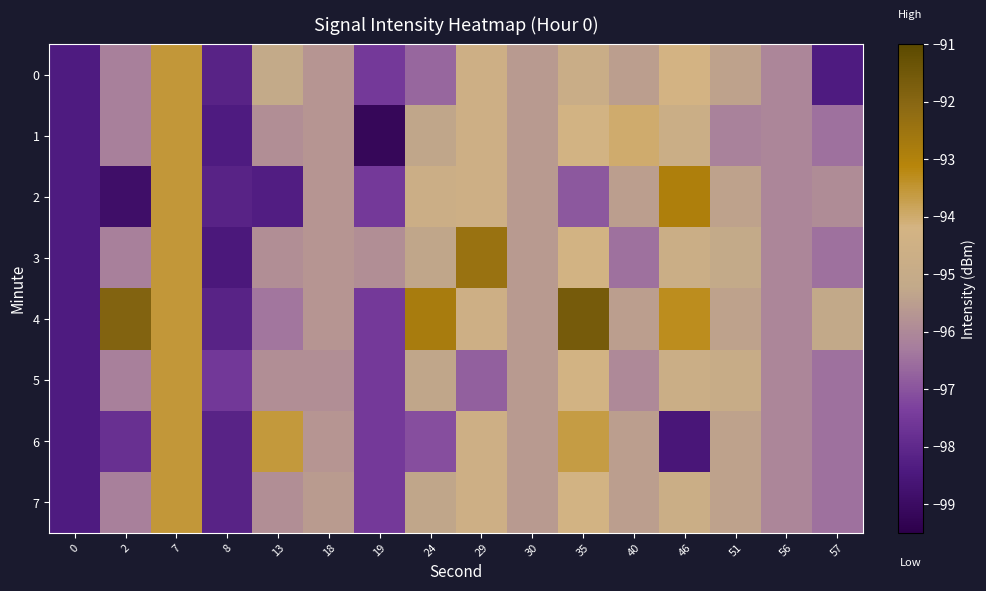

What is the greatest value displayed?

-91.6